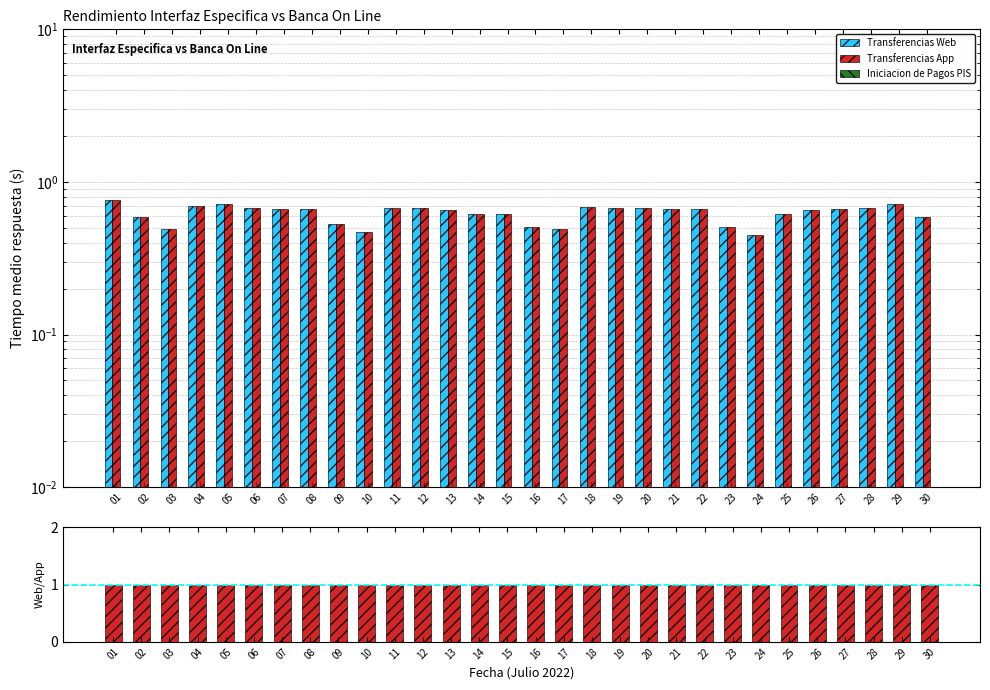

Which has a higher value, 04 or 01?

01